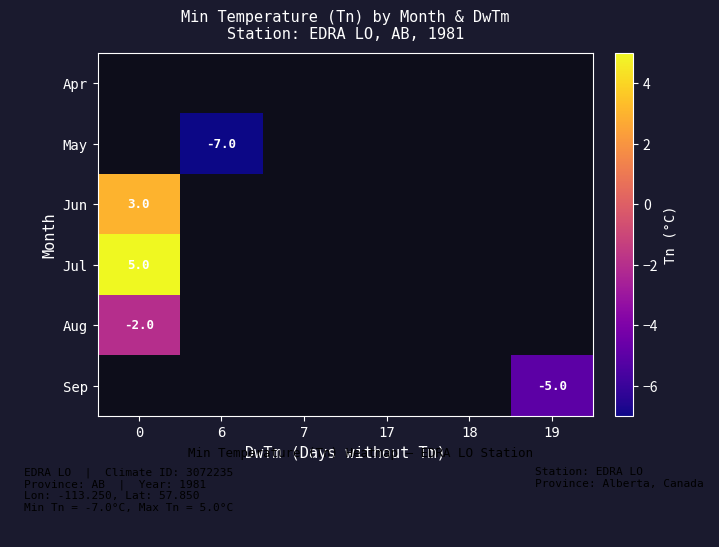

The value of May at 6 is -2. True or false?

False